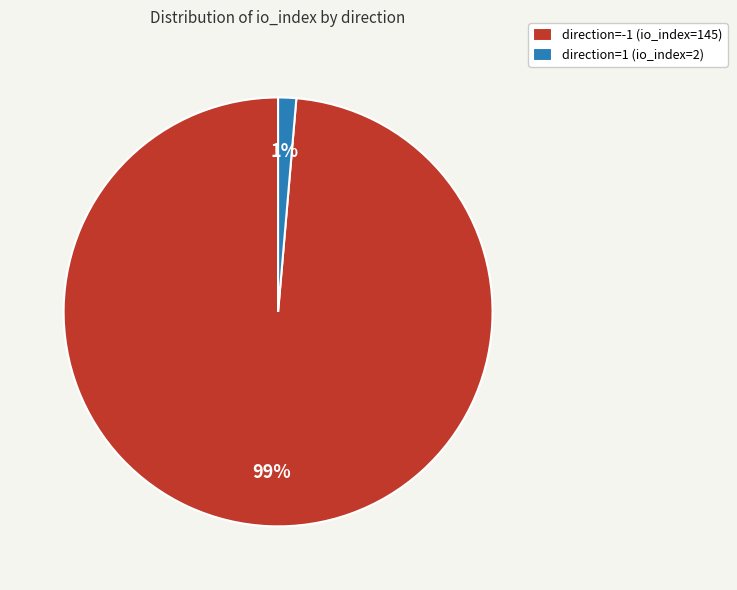

What percentage is the direction=-1 (io_index=145) slice, to the nearest percent?

99%